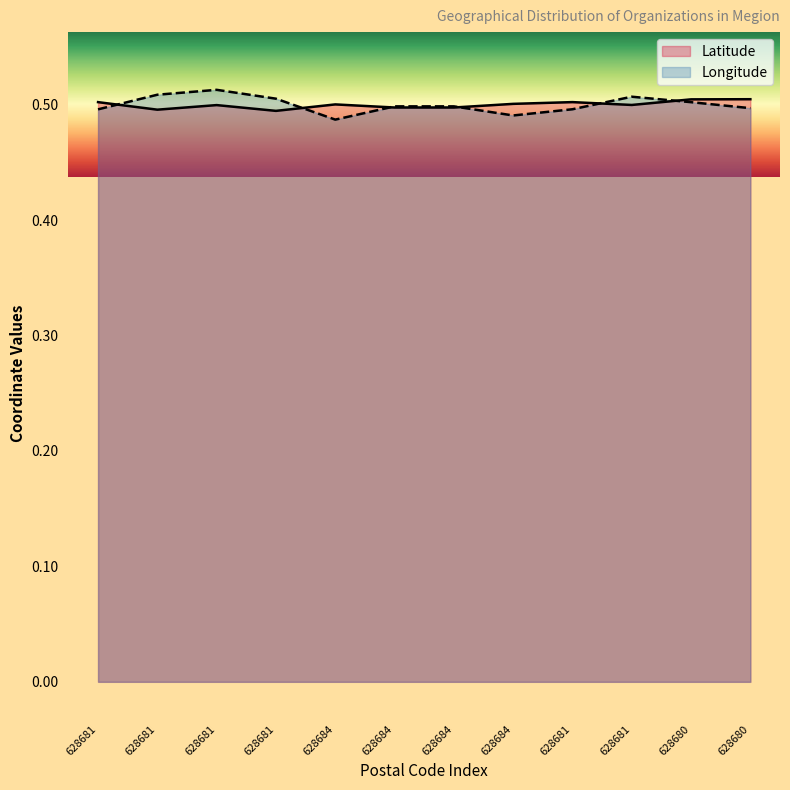

Rank the series at 628680 from highest to lowest value.

Latitude, Longitude